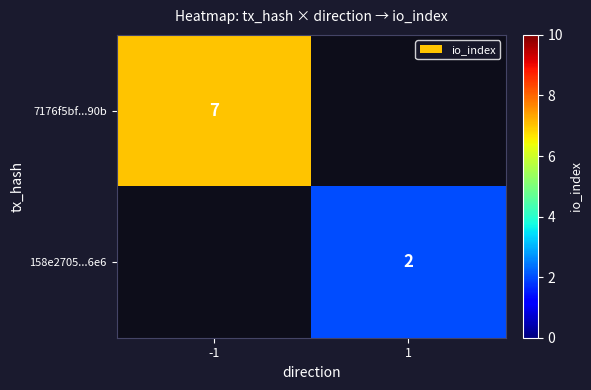

Count the number of data series in this chart.

2